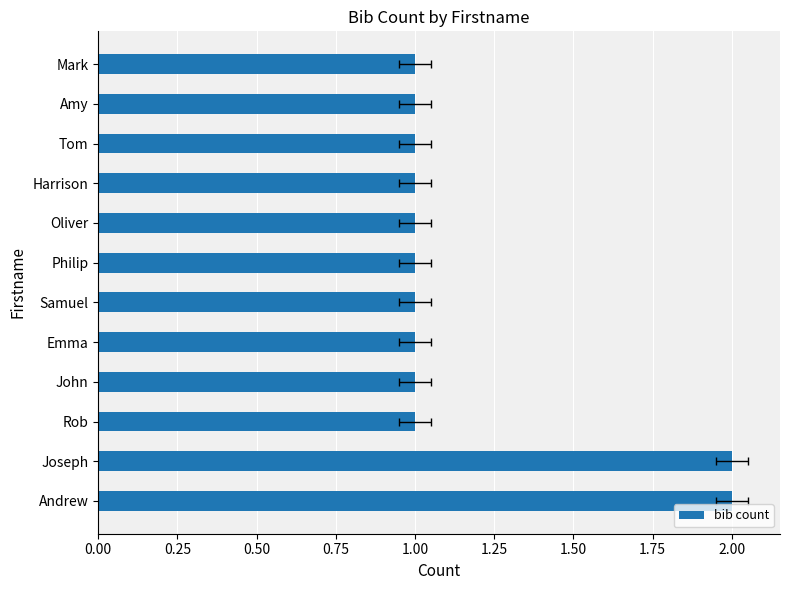

How many bars are there in total?

12